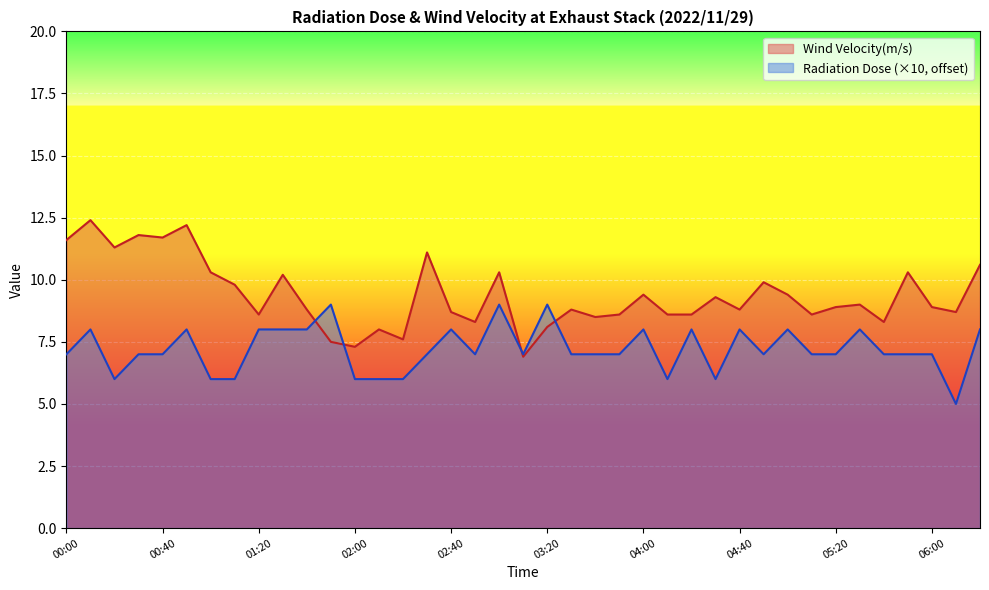

What is the label of the 14th point from the right?

04:10